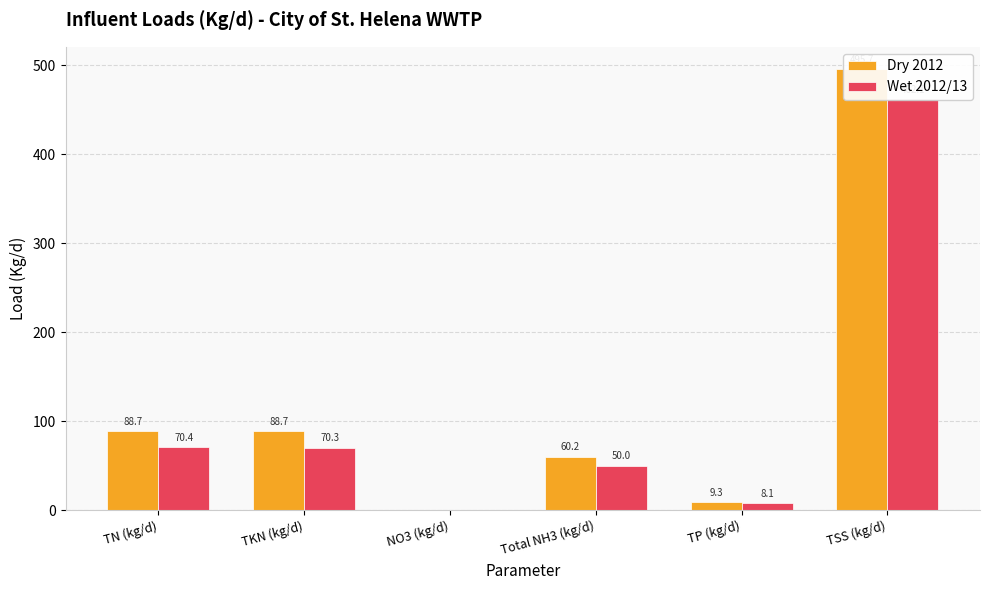

Reading right to left, extract all data points from this chart.

Dry 2012: 495.7	9.3	60.2	0.1	88.7	88.7
Wet 2012/13: 462.1	8.1	50.0	0.2	70.3	70.4